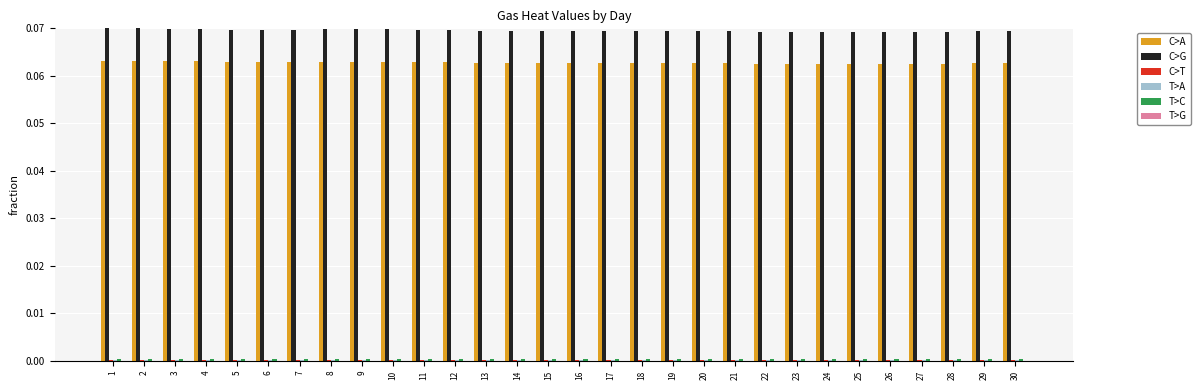

The C>A series shows 0.0 at 28. True or false?

False